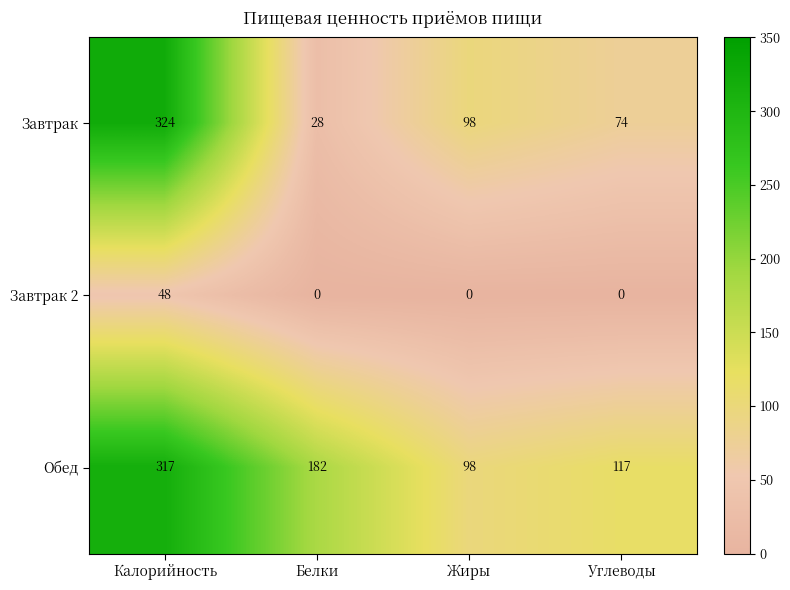

Between Калорийность and Жиры, which series saw the biggest shift?

Завтрак